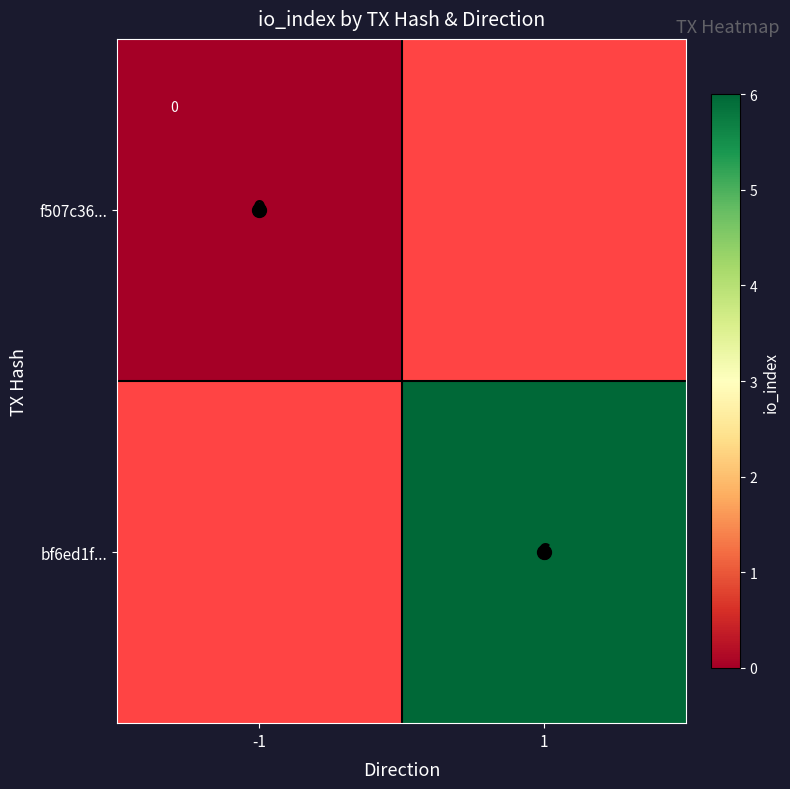

List the series in order of their peak value, highest first.

f507c36..., bf6ed1f...